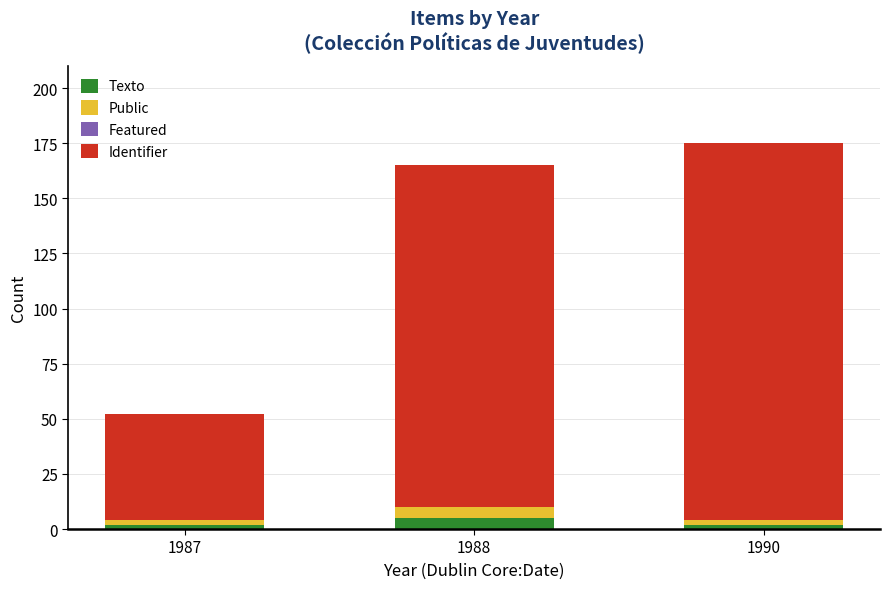

How many data points does each series have?

3